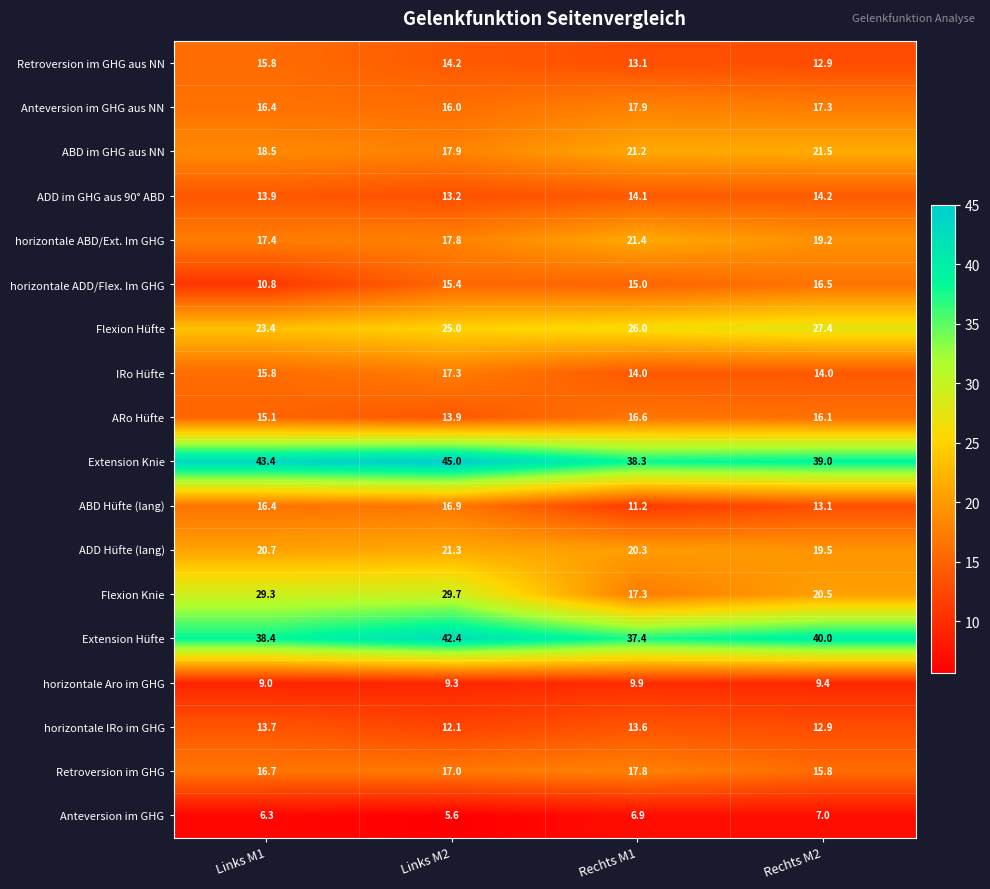

Between Links M1 and Links M2, which series saw the biggest shift?

horizontale ADD/Flex. Im GHG